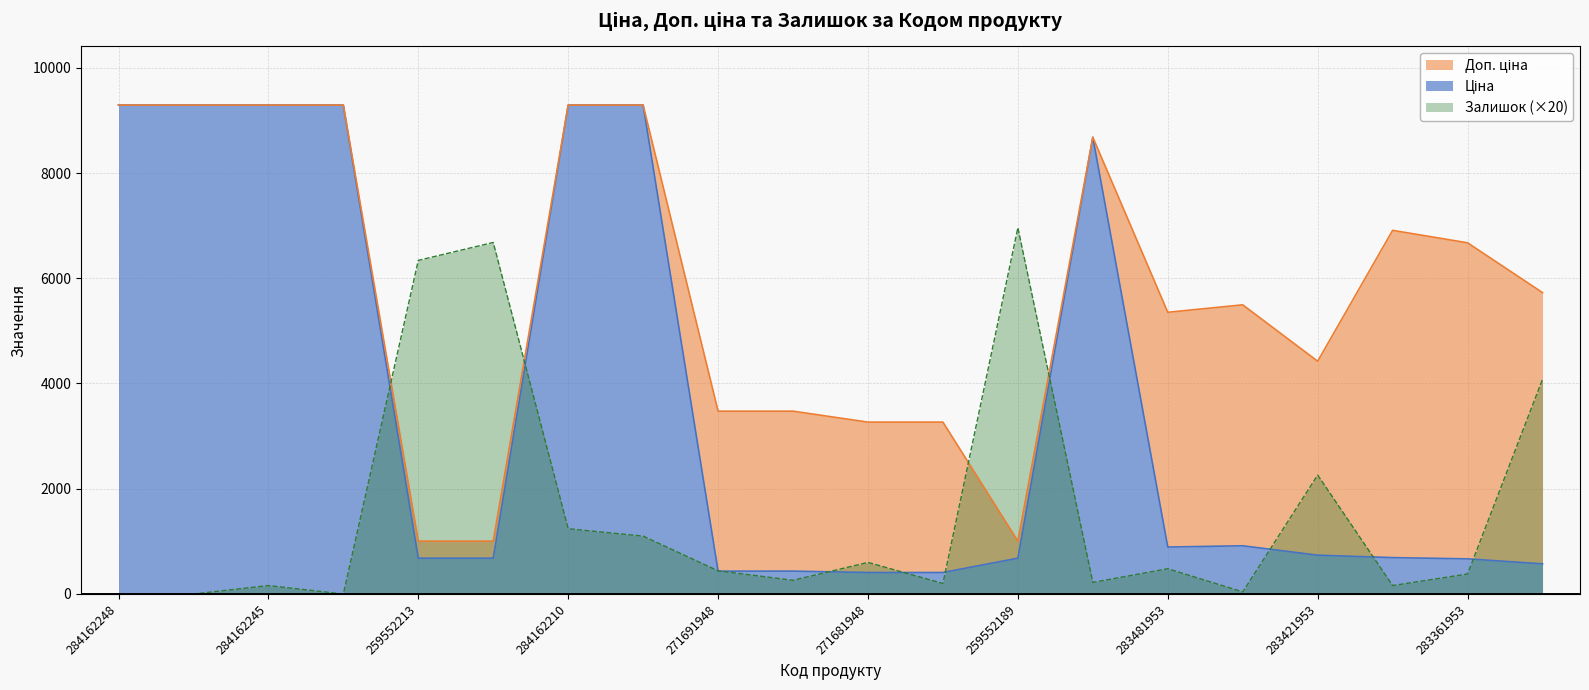

How many lines are shown in the chart?

3